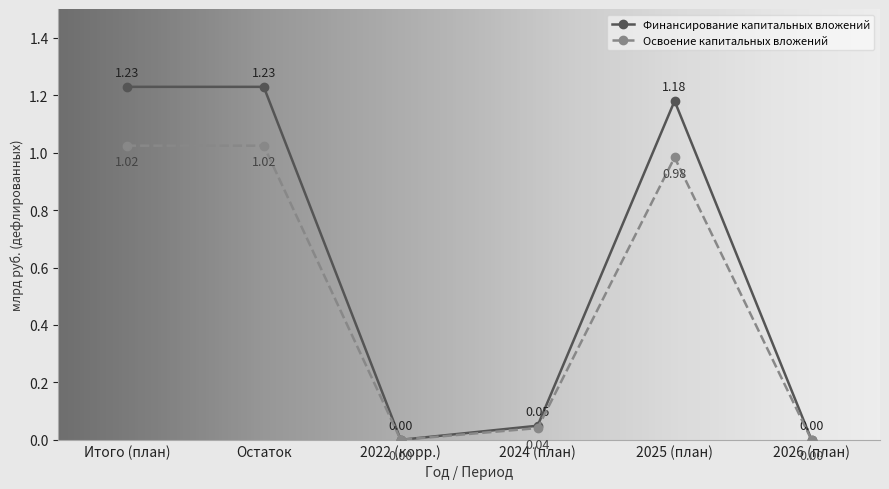

True or false: Финансирование капитальных вложений has more than 0 points higher than both neighbors.

True